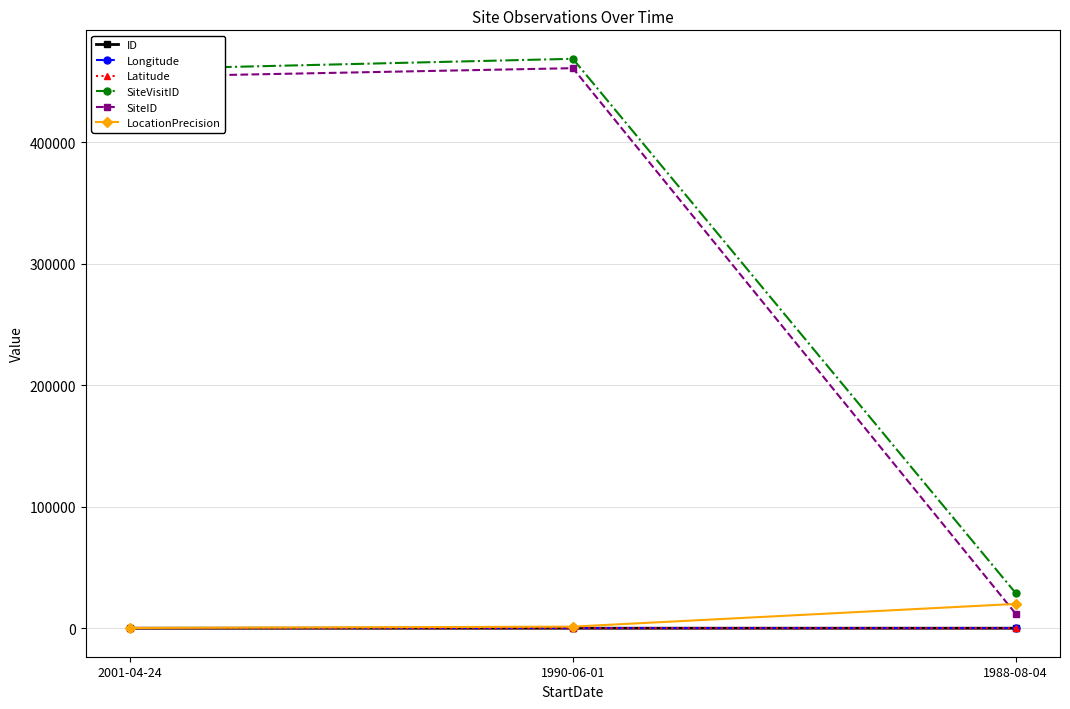

What is the greatest value displayed?

468843.0